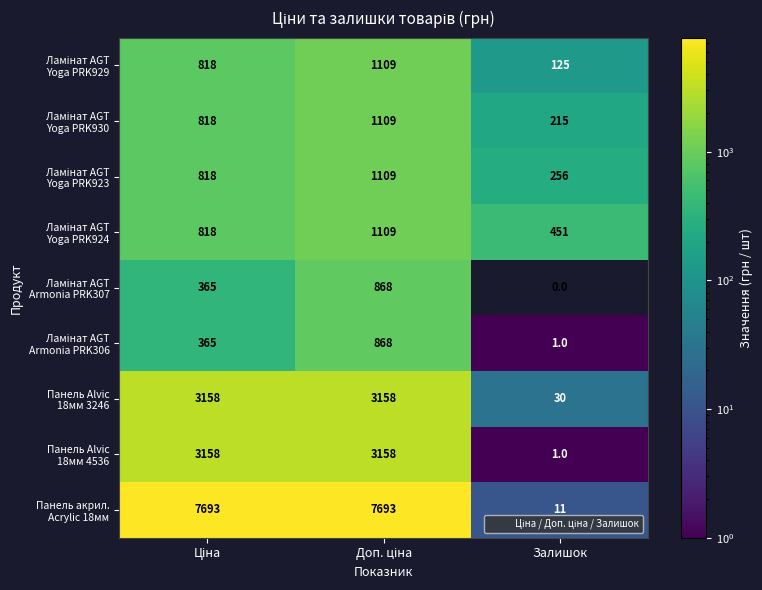

What is the total value across all series at Залишок?

1090